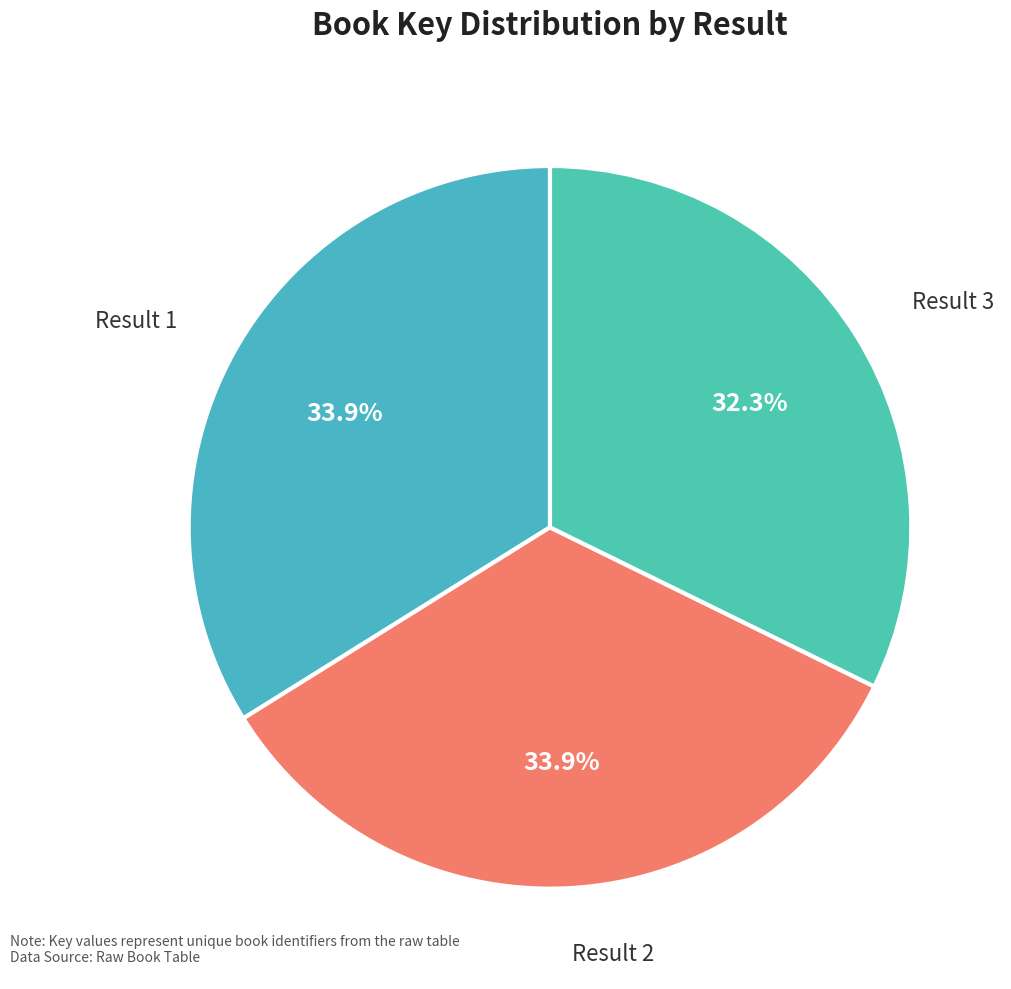

To the nearest percent, what is the average slice percentage?

33%